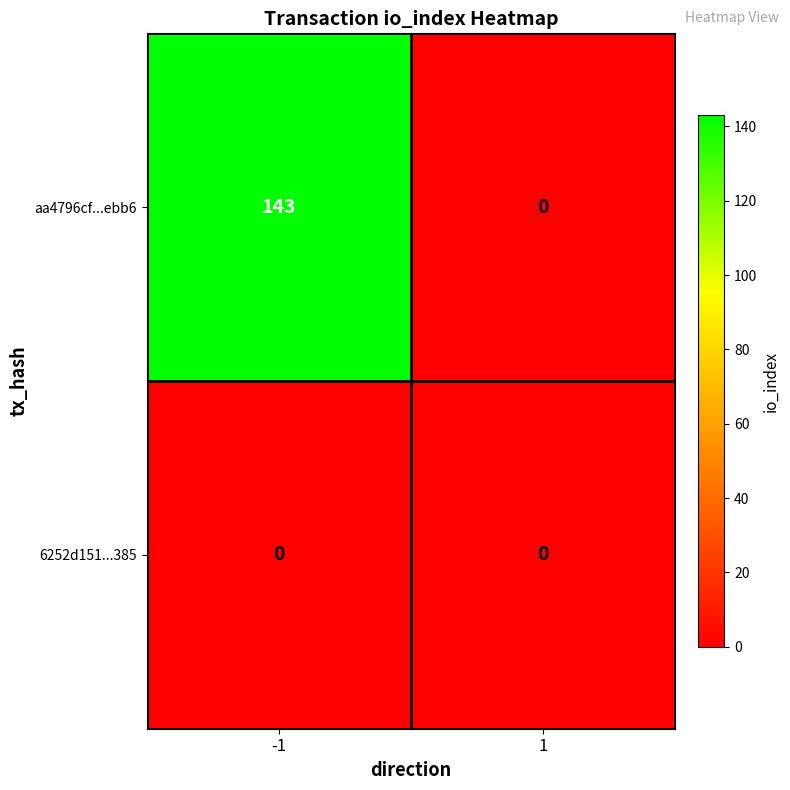

What is the average value of the aa4796cf...ebb6 series?

72